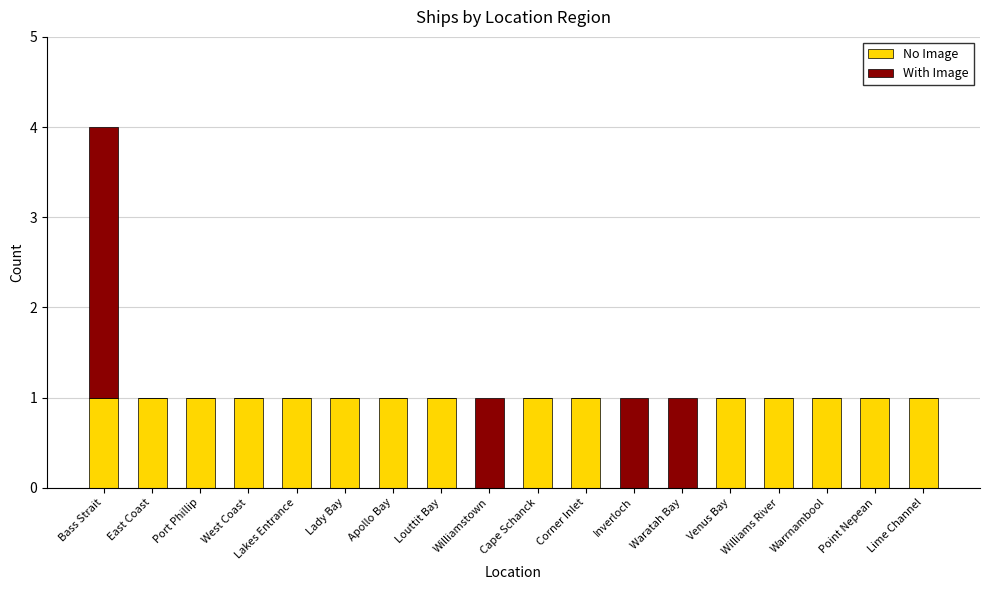

The No Image series shows 1 at Louttit Bay. True or false?

True